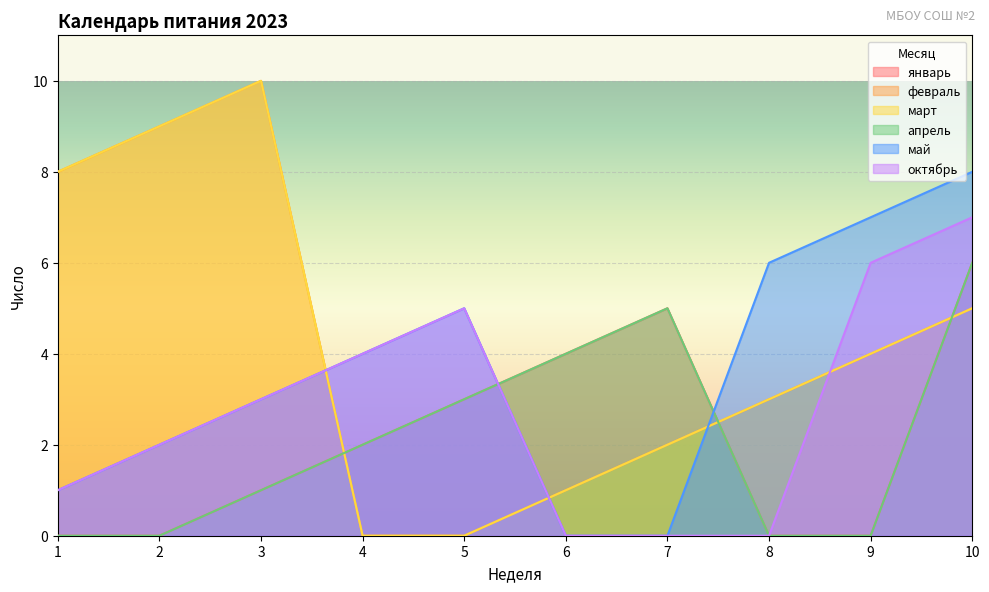

At which category does май reach its first local peak?

5